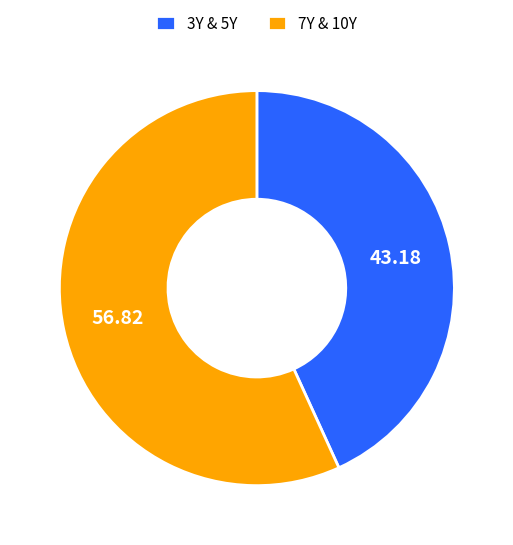

Rank the categories by value from highest to lowest.

7Y & 10Y, 3Y & 5Y